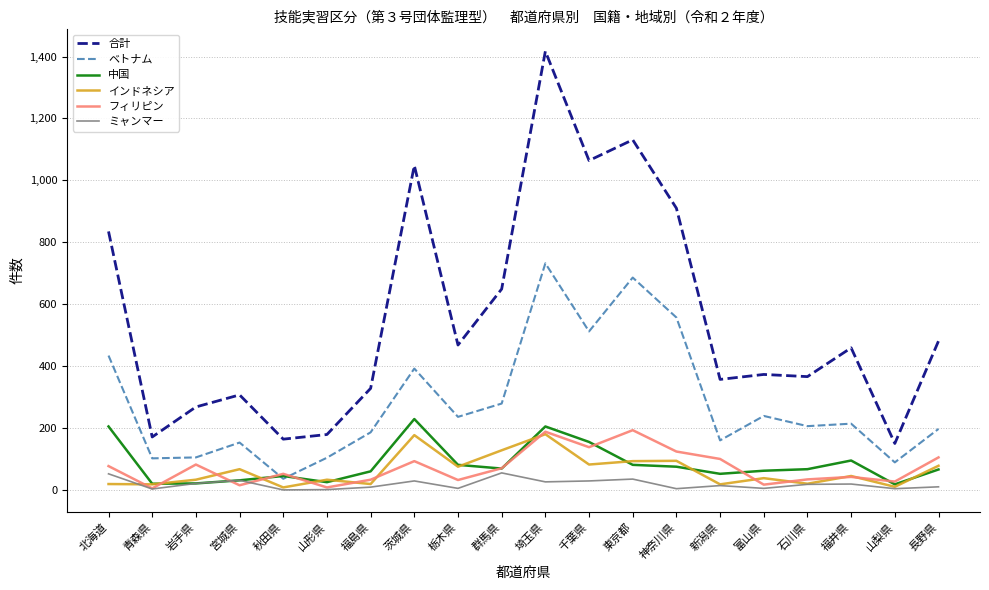

The value of インドネシア at 栃木県 is 75. True or false?

True